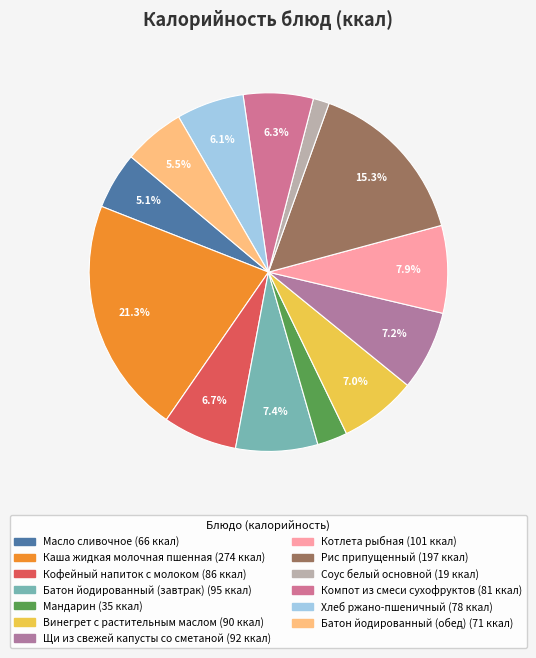

How many segments does this pie chart have?

13